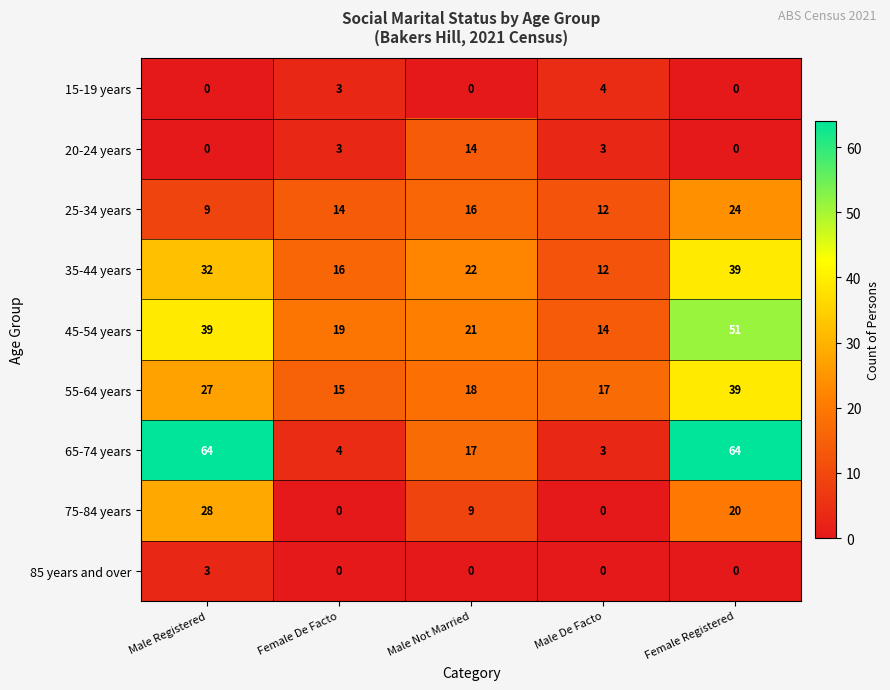

Count the 35-44 years values in the range 16 to 32.

3